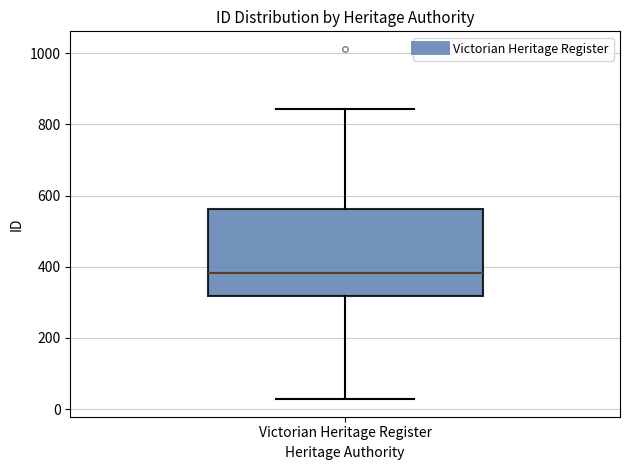

Transcribe this box plot: give where the median line is, the range the box spans, and where the two whiskers end, as read against the y-axis. The values are not printed on the chart, so give them approximately, as read against the axis.

median 380, box 320 to 560, whiskers 20 to 840